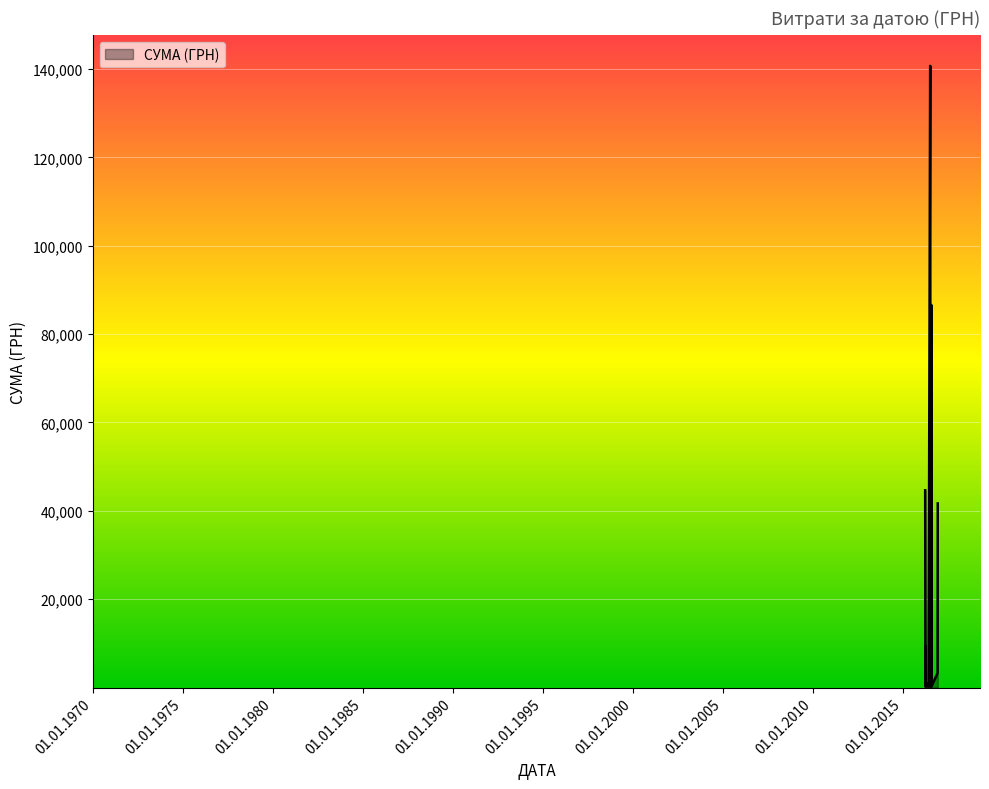

What is the sum of all values?

359511.4